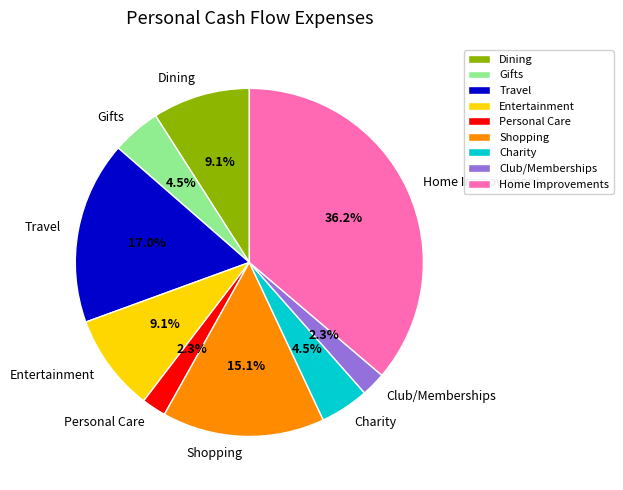

Which slice is the largest?

Home Improvements